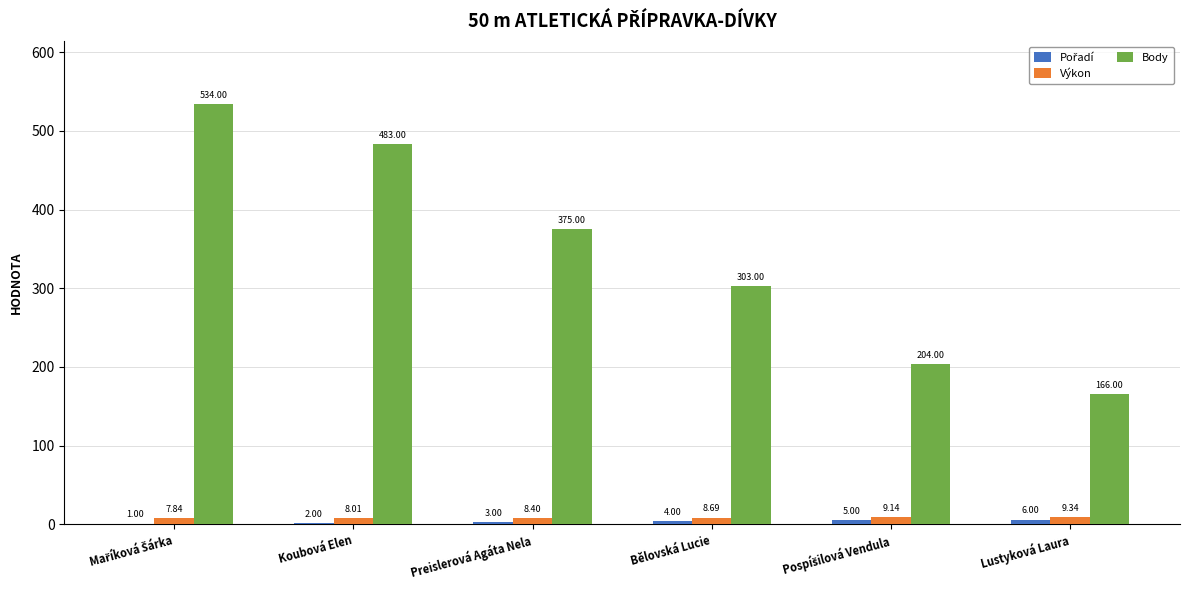

How many groups of bars are there?

6